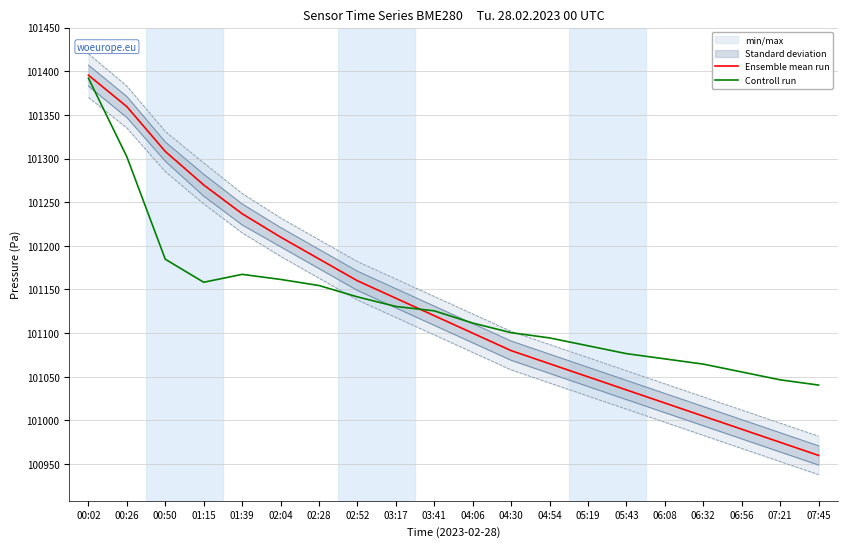

Reading right to left, transcribe all the data shown in this chart.

Ensemble mean run: 07:45=100960.0	07:21=100975.0	06:56=100990.0	06:32=101005.0	06:08=101020.0	05:43=101035.0	05:19=101050.0	04:54=101065.0	04:30=101080.0	04:06=101100.0	03:41=101120.0	03:17=101140.0	02:52=101160.0	02:28=101185.0	02:04=101210.0	01:39=101236.8	01:15=101269.8	00:50=101308.1	00:26=101359.4	00:02=101395.5
Controll run: 07:45=101040.6	07:21=101046.6	06:56=101055.6	06:32=101064.6	06:08=101070.6	05:43=101076.6	05:19=101085.6	04:54=101094.6	04:30=101100.6	04:06=101111.6	03:41=101125.6	03:17=101130.6	02:52=101141.6	02:28=101154.6	02:04=101161.6	01:39=101167.3	01:15=101158.3	00:50=101184.7	00:26=101302.0	00:02=101392.0